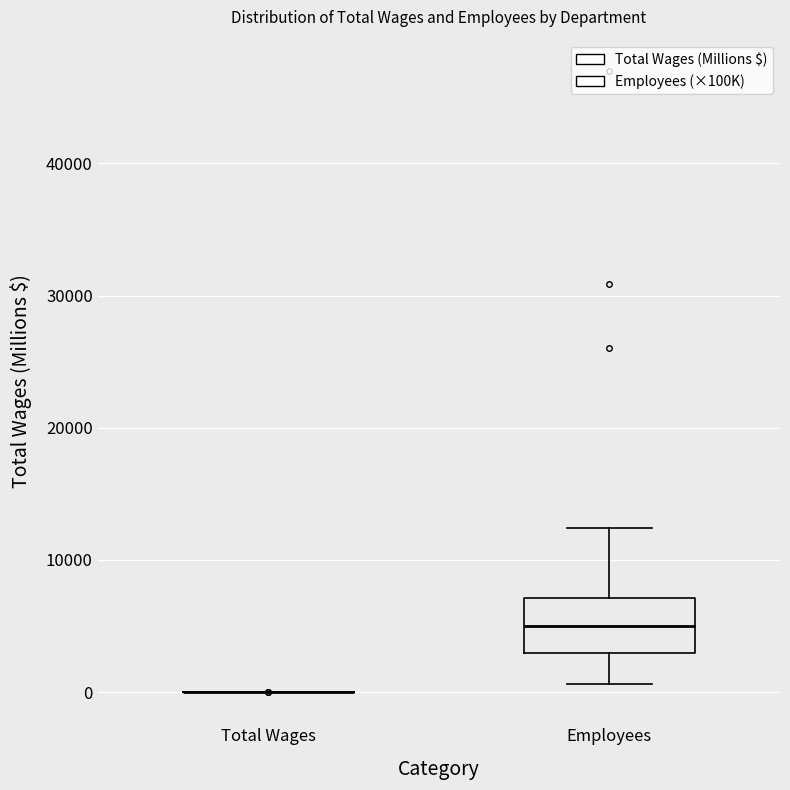

Reading left to right, transcribe this box plot: for each box, give where its median line is, the range the box spans, and where its two whiskers end, as read against the y-axis. The values are not printed on the chart, so give them approximately, as read against the axis.

Total Wages: box collapsed to a line at 0, whiskers 0 to 0
Employees: median 5000, box 3000 to 7000, whiskers 1000 to 12000